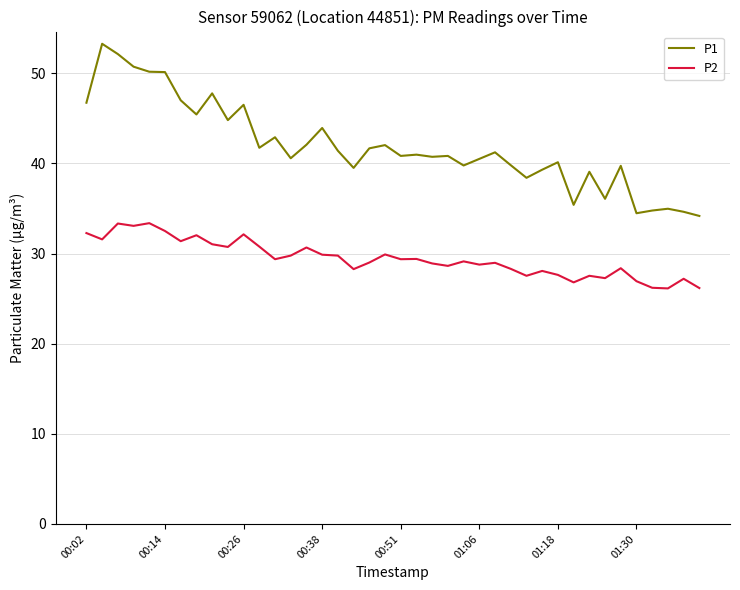

Which series has the largest total across all categories?

P1